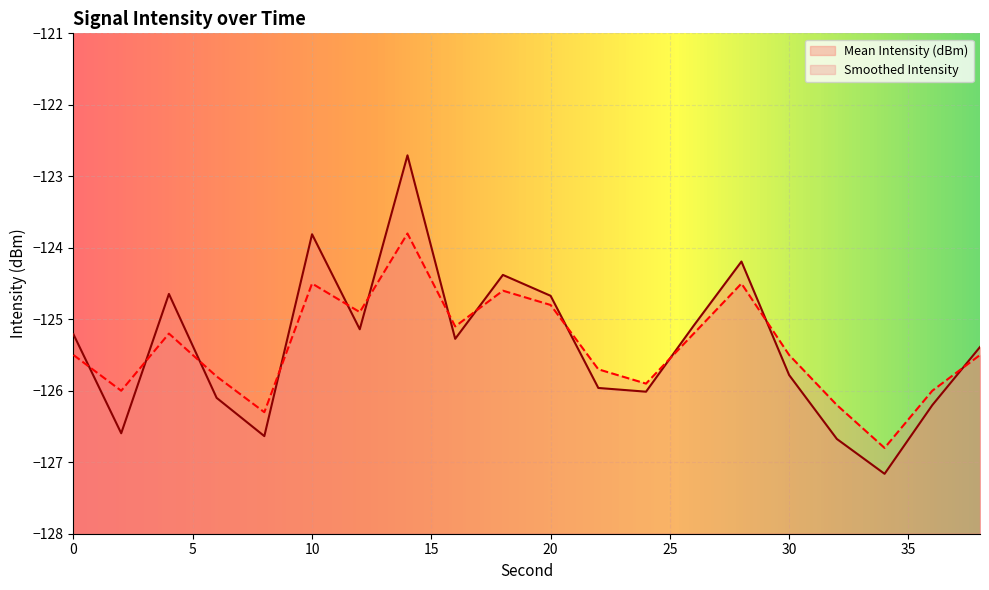

How many times do Smoothed Intensity and Mean Intensity (dBm) cross each other?

12